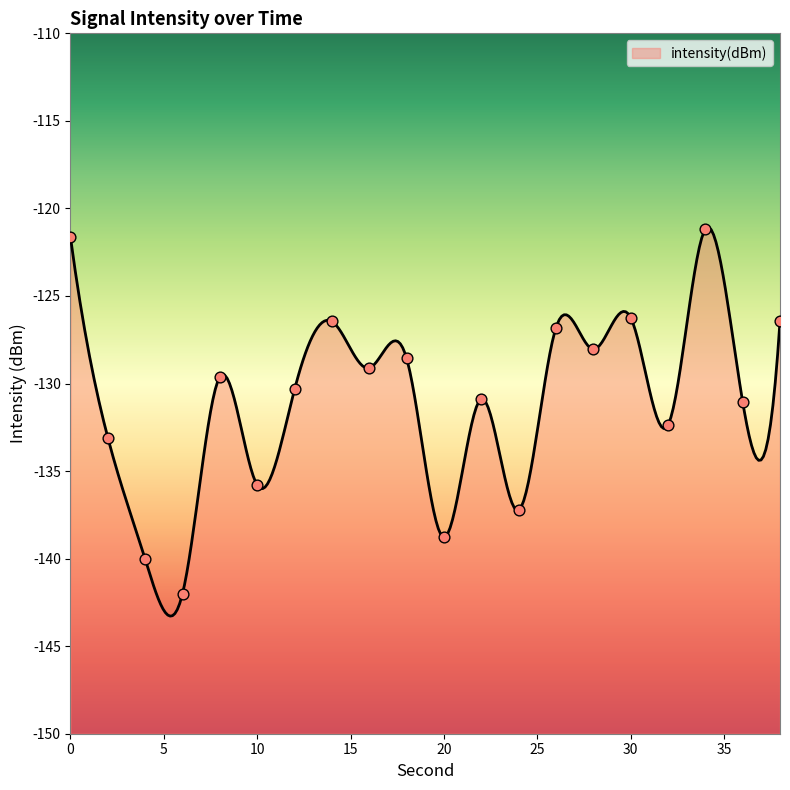

What is the change in value from 2 to 12?

+2.8